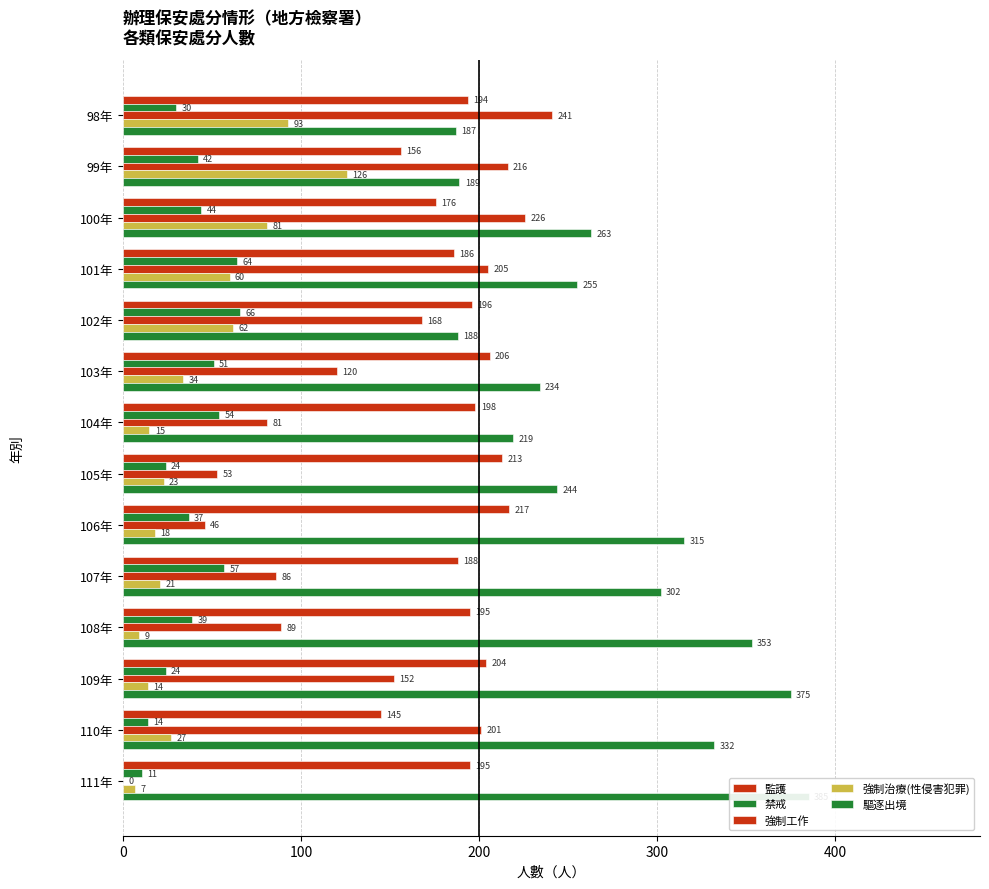

Which series has the widest spread of values?

強制工作